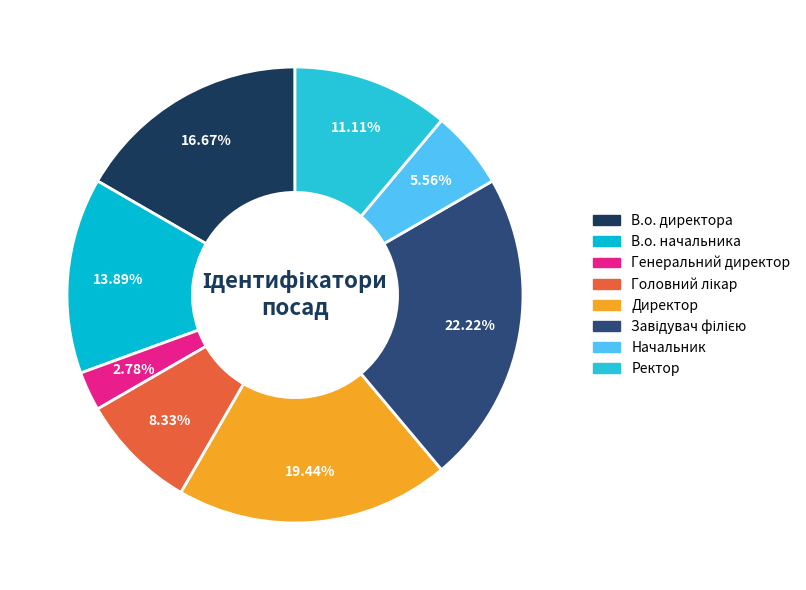

To the nearest percent, what is the difference between the Ректор and В.о. директора slice percentages?

6%